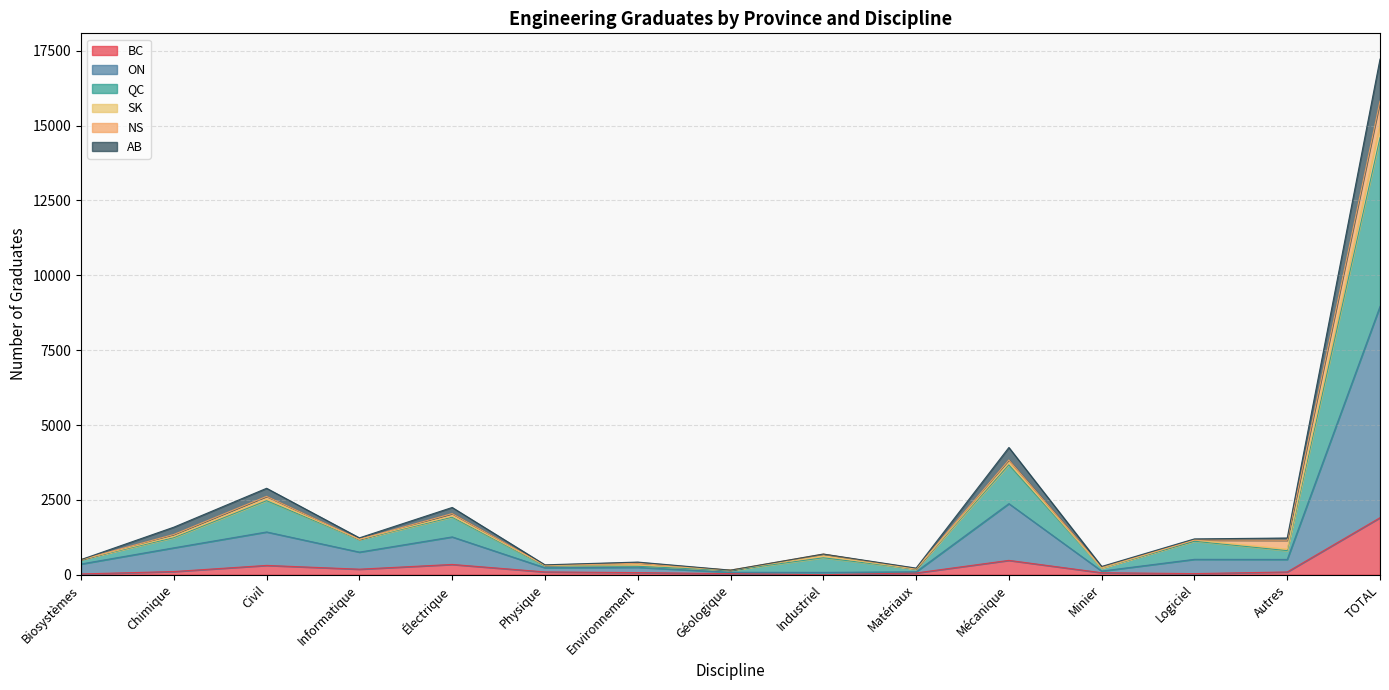

What is the highest value of the BC series?

1905